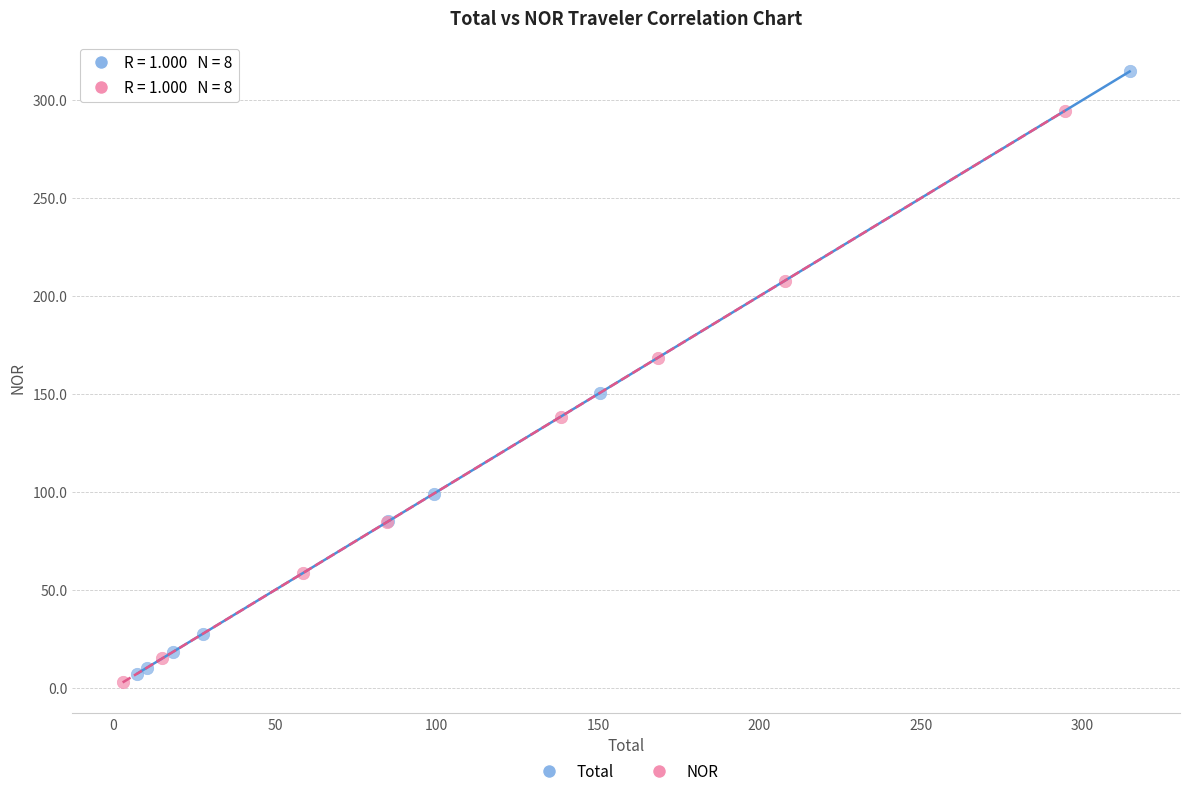

Which series reaches the maximum Y coordinate?

Total